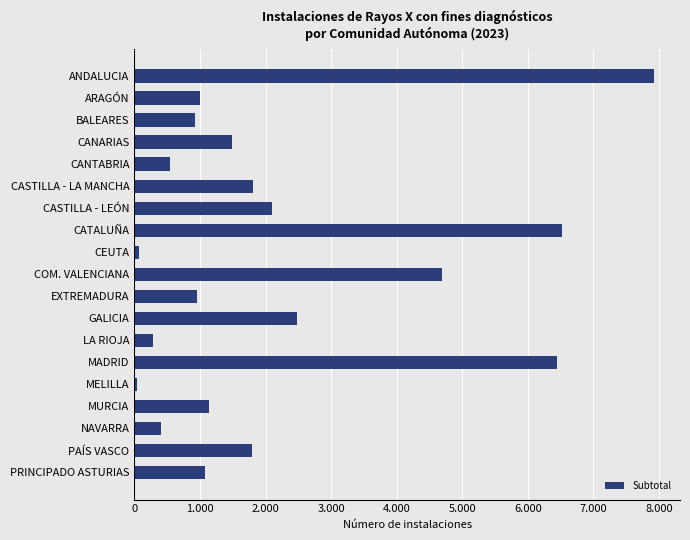

What is the difference between the maximum and minimum values?

7884